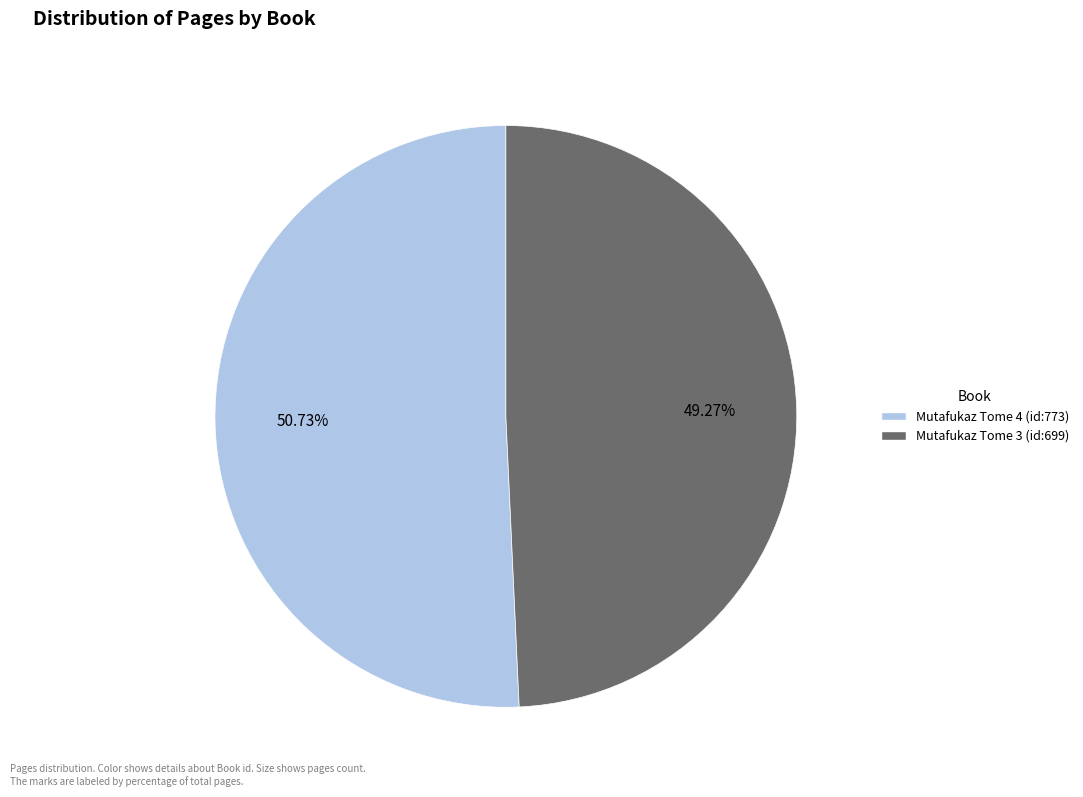

Does Mutafukaz Tome 4 (id:773) account for over 50% of the chart?

Yes